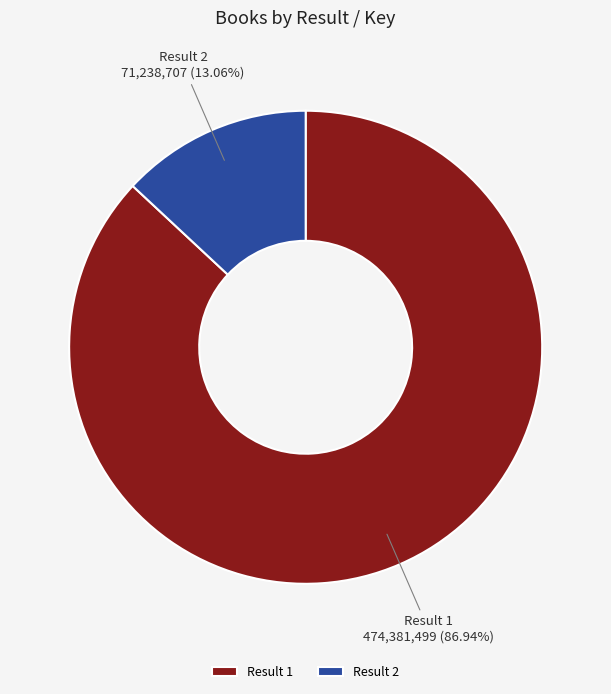

Which category has the smallest portion of the pie?

Result 2